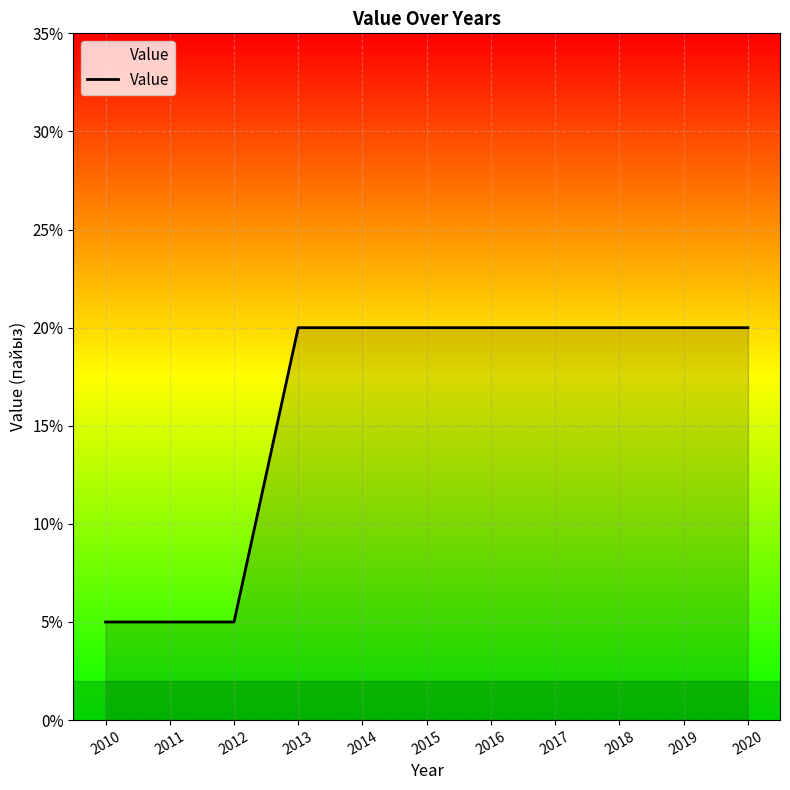

Reading left to right, list all the values displayed in this chart.

0.1	0.1	0.1	0.2	0.2	0.2	0.2	0.2	0.2	0.2	0.2